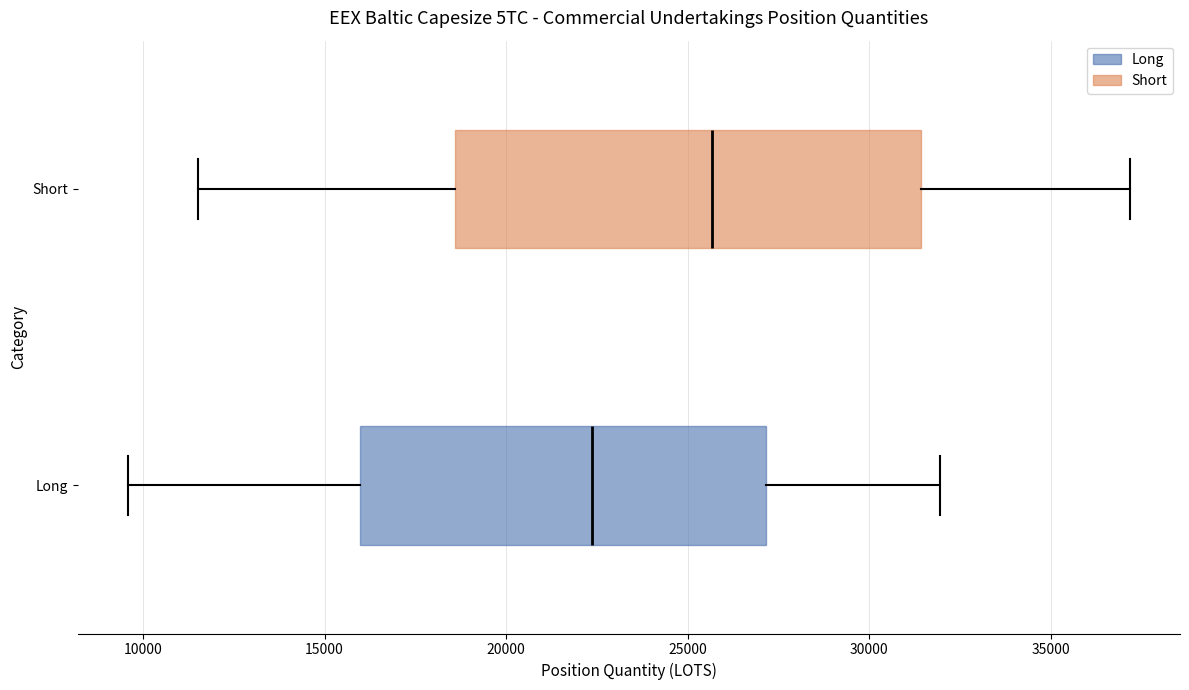

Reading bottom to top, read every box against the x-axis: the position of its median line, the range the box covers, and the ends of its whiskers. The values are not printed on the chart, so give them approximately, as read against the axis.

Long: median 22500, box 16000 to 27000, whiskers 9500 to 32000
Short: median 25500, box 18500 to 31500, whiskers 11500 to 37000